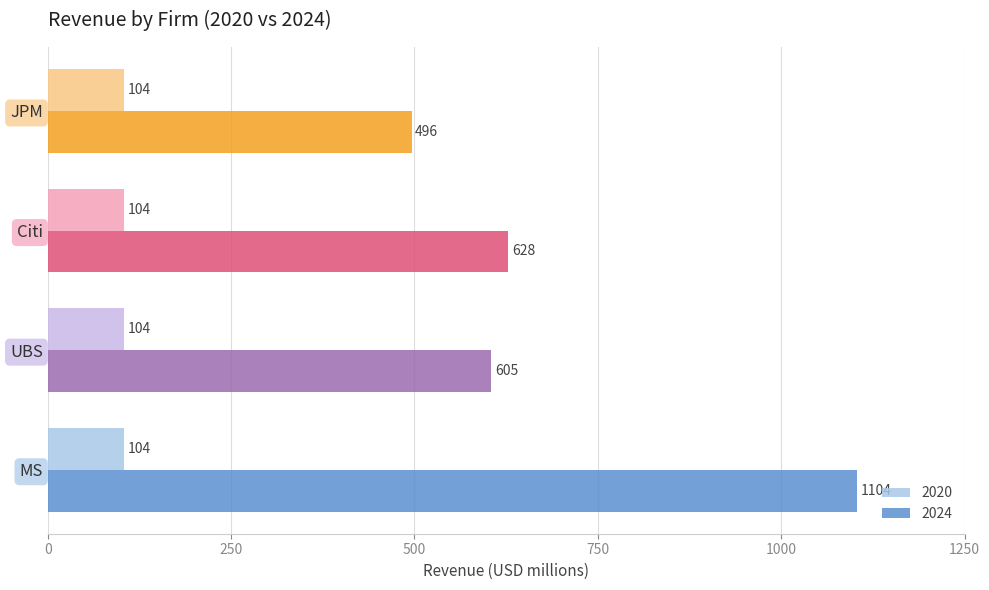

Which label corresponds to the largest value in the chart?

MS